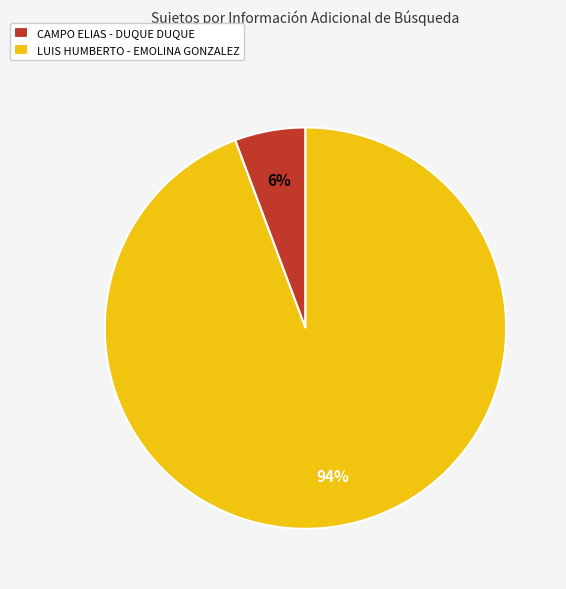

Approximately how many times larger is the value at CAMPO ELIAS - DUQUE DUQUE compared to LUIS HUMBERTO - EMOLINA GONZALEZ?

0.1